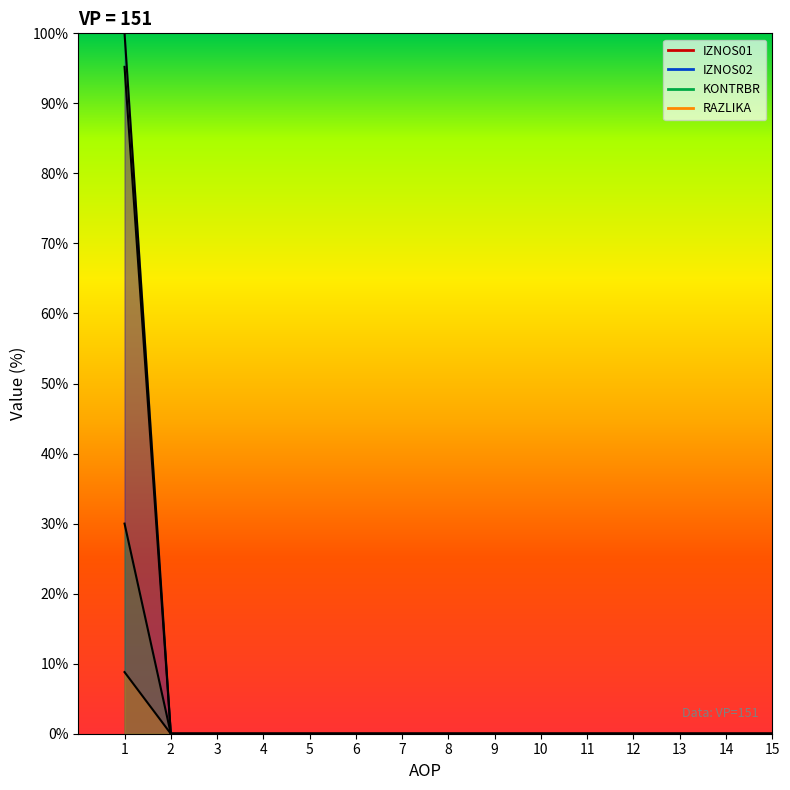

What are all the series names shown in the legend?

KONTRBR, IZNOS02, IZNOS01, RAZLIKA